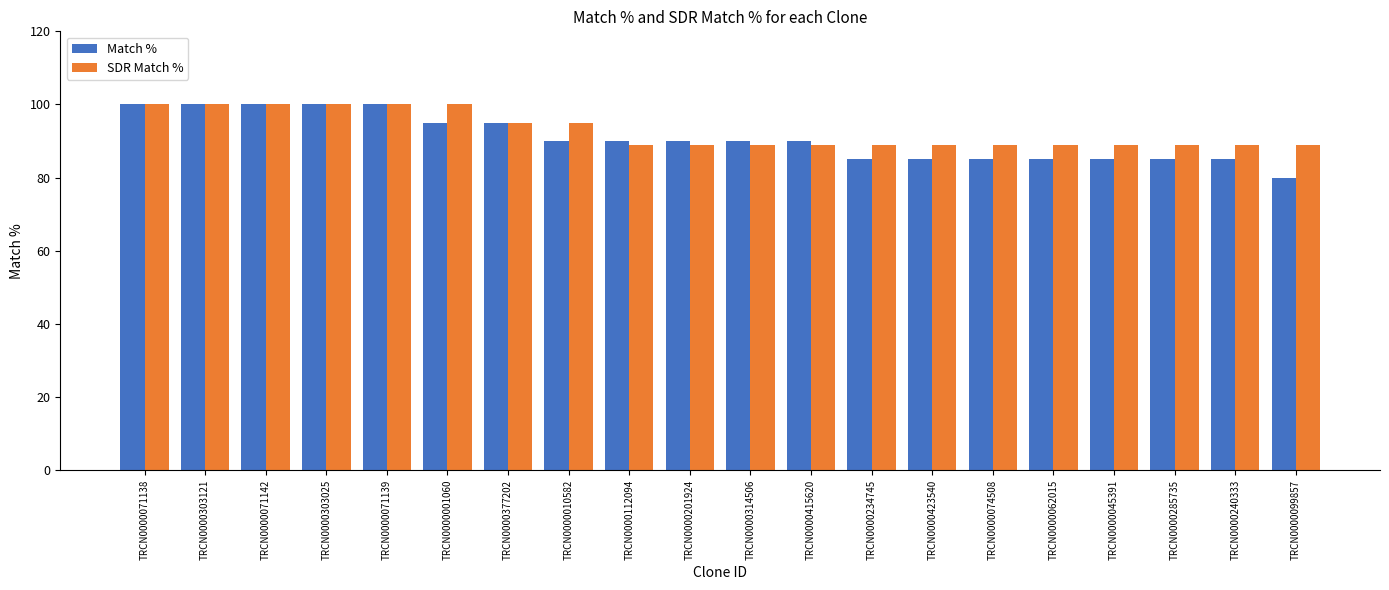

What is the label of the 6th bar from the right?

TRCN0000074508